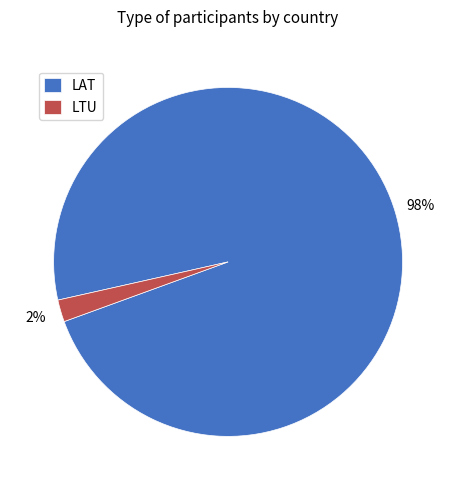

To the nearest percent, what is the average slice percentage?

50%